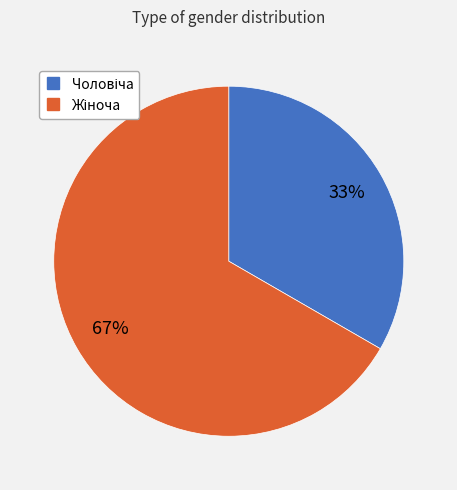

To the nearest percent, what is the average slice percentage?

50%